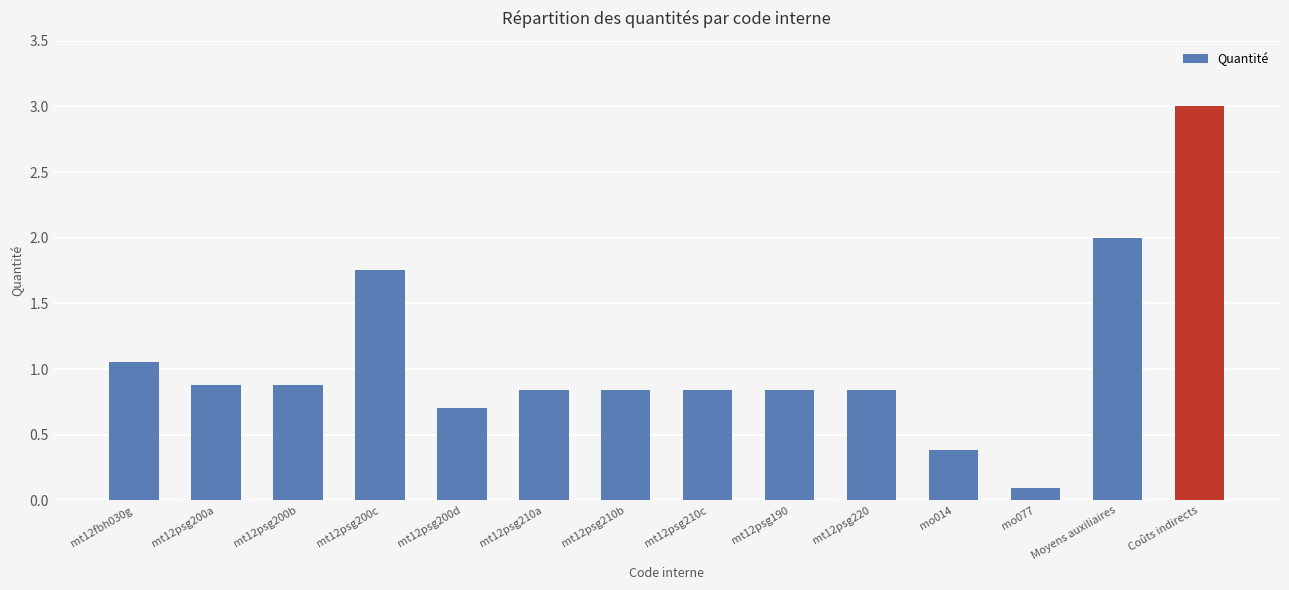

What is the sum of the values at mt12psg210b and mt12psg200d?

1.5